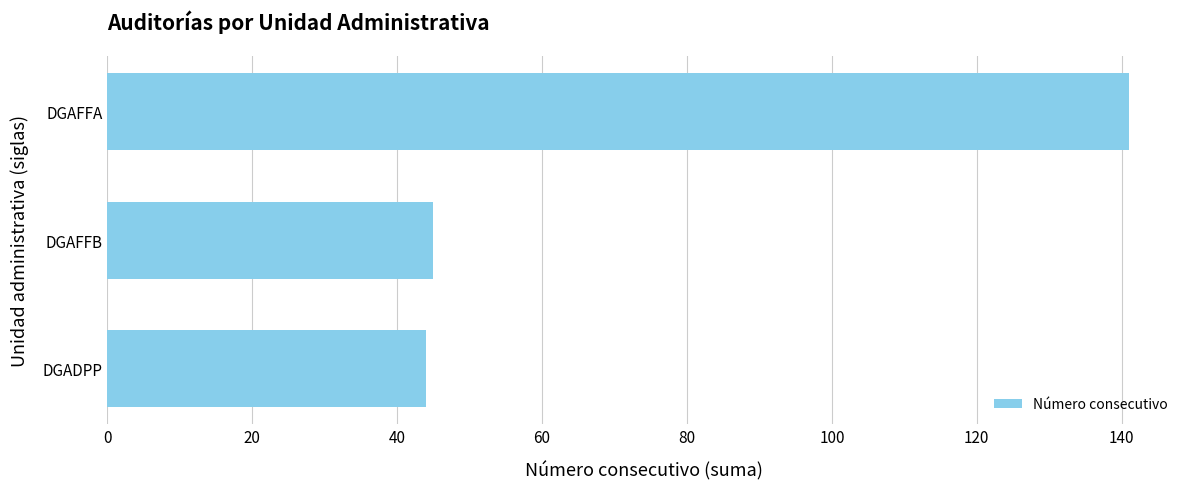

Reading bottom to top, extract all data points from this chart.

DGADPP=44	DGAFFB=45	DGAFFA=141